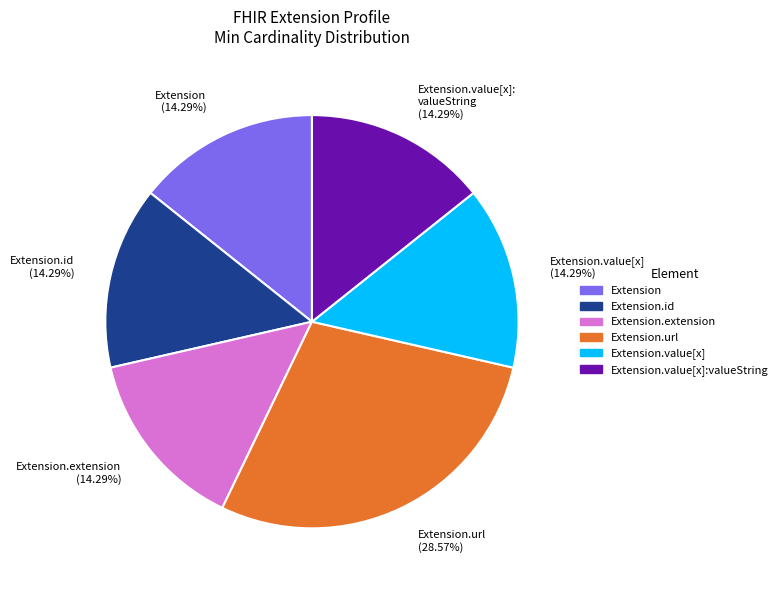

Which category has the biggest portion of the pie?

Extension.url (28.57%)